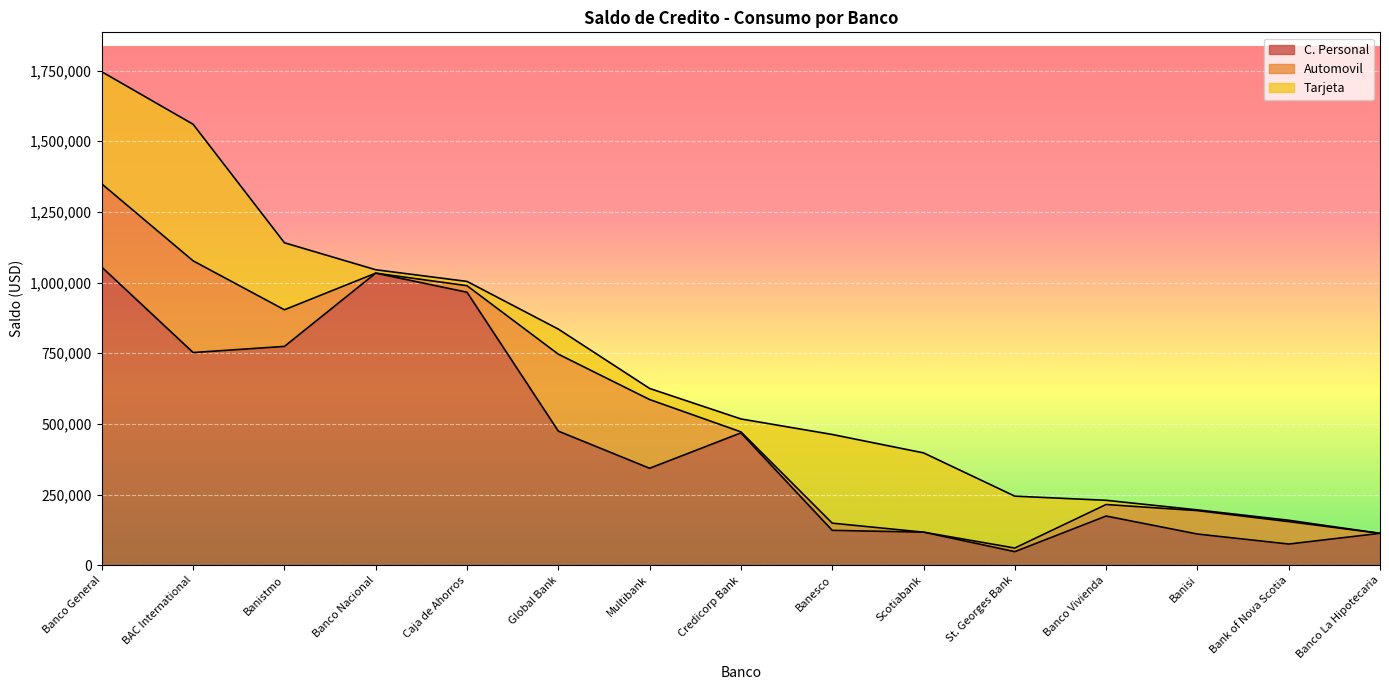

Between Banisi and Multibank, which is larger?

Multibank